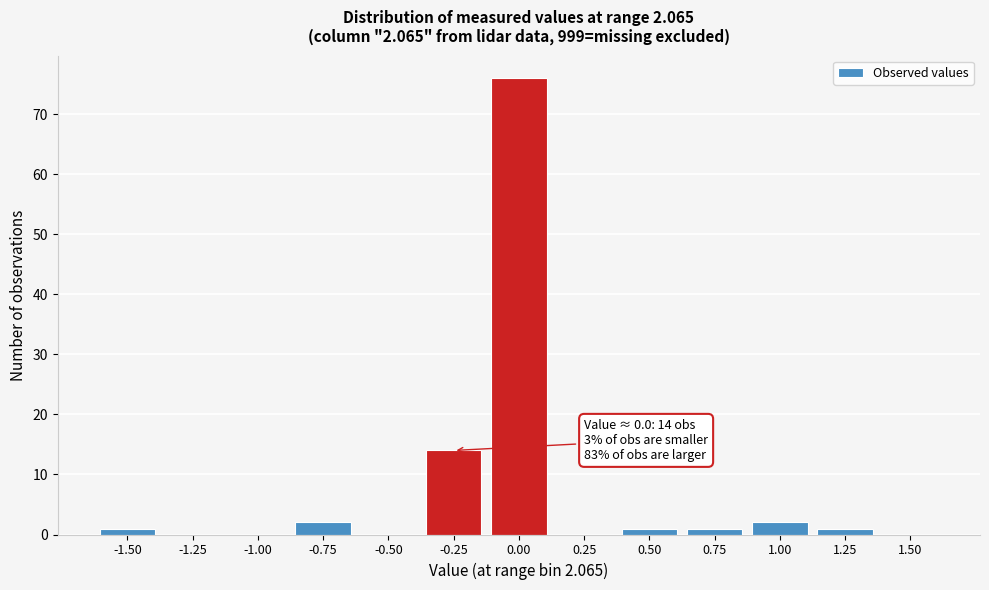

Reading left to right, extract all data points from this chart.

-1.50=1	-1.25=0	-1.00=0	-0.75=2	-0.50=0	-0.25=14	0.00=76	0.25=0	0.50=1	0.75=1	1.00=2	1.25=1	1.50=0